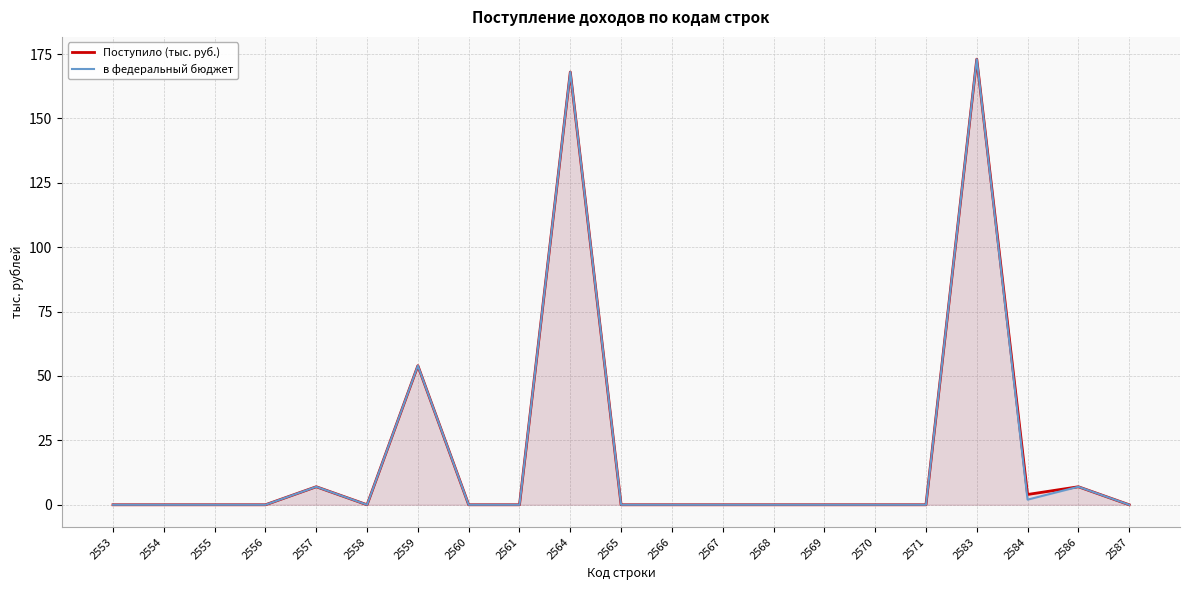

What is the sum of all в федеральный бюджет values?

411